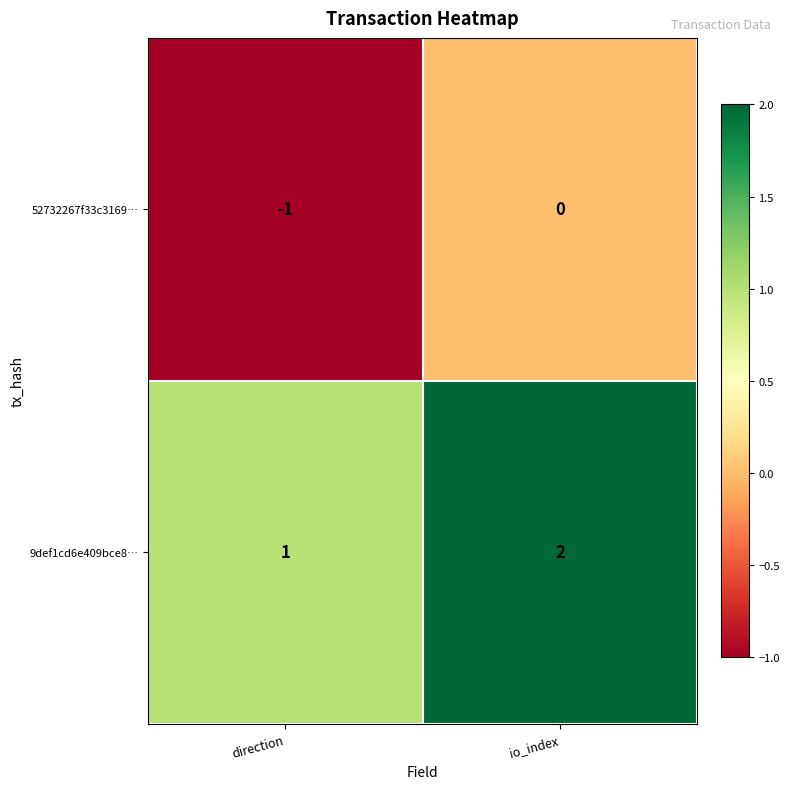

Where is 52732267f33c3169… nearest to the value 0?

io_index